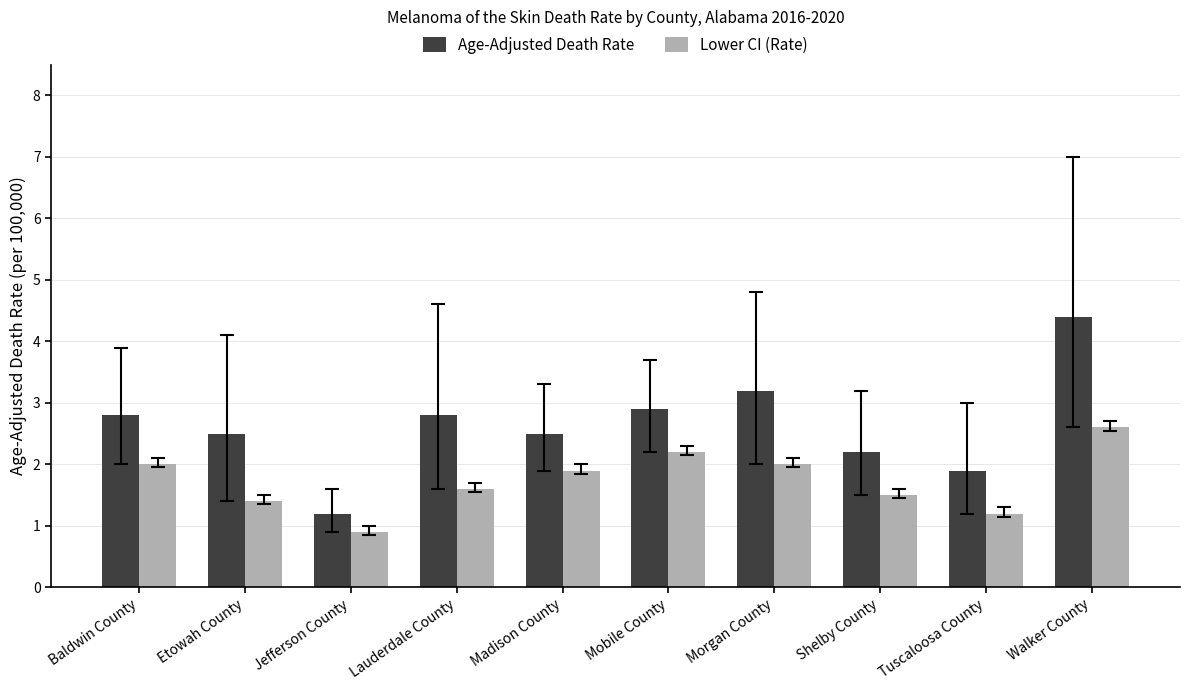

At how many categories does at least one series exceed 3?

2